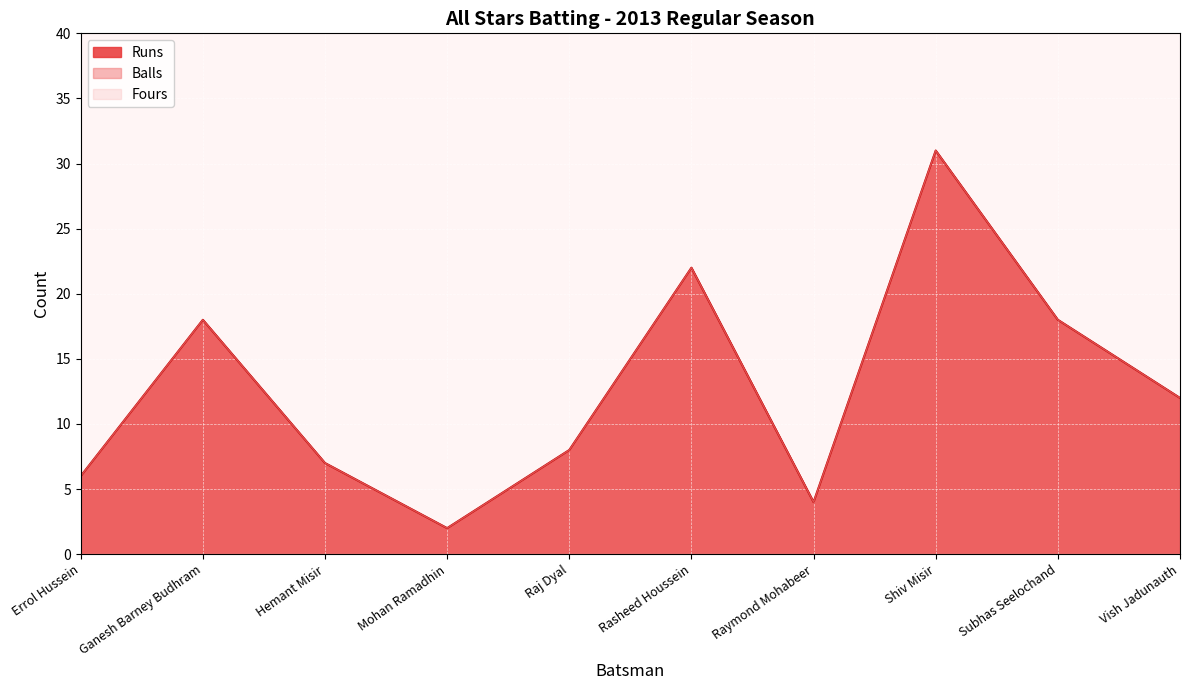

The Runs series shows 18 at Ganesh Barney Budhram. True or false?

True